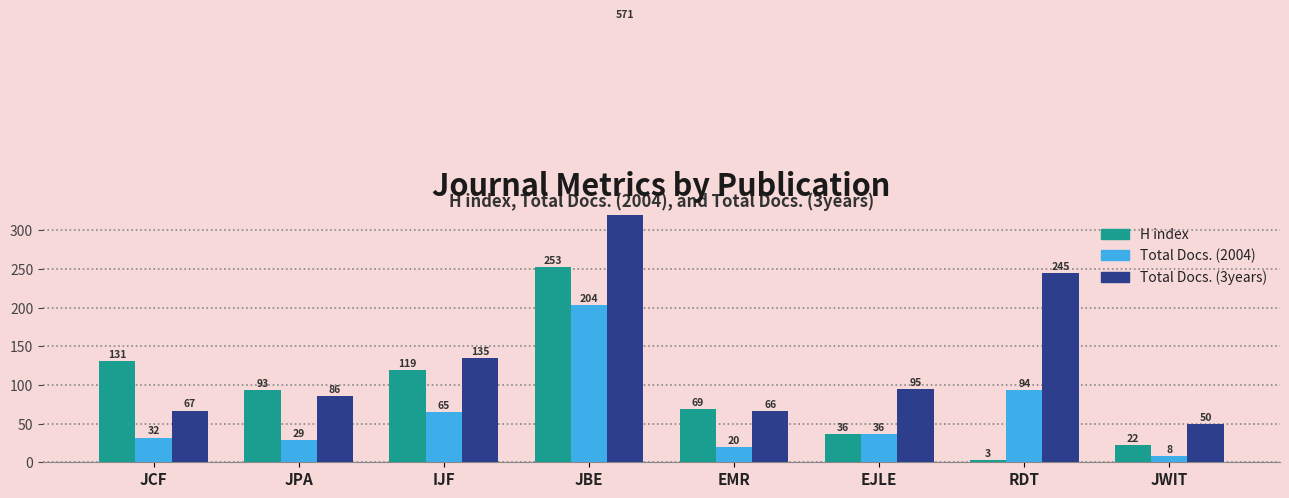

True or false: H index has a value of 11 at JWIT.

False